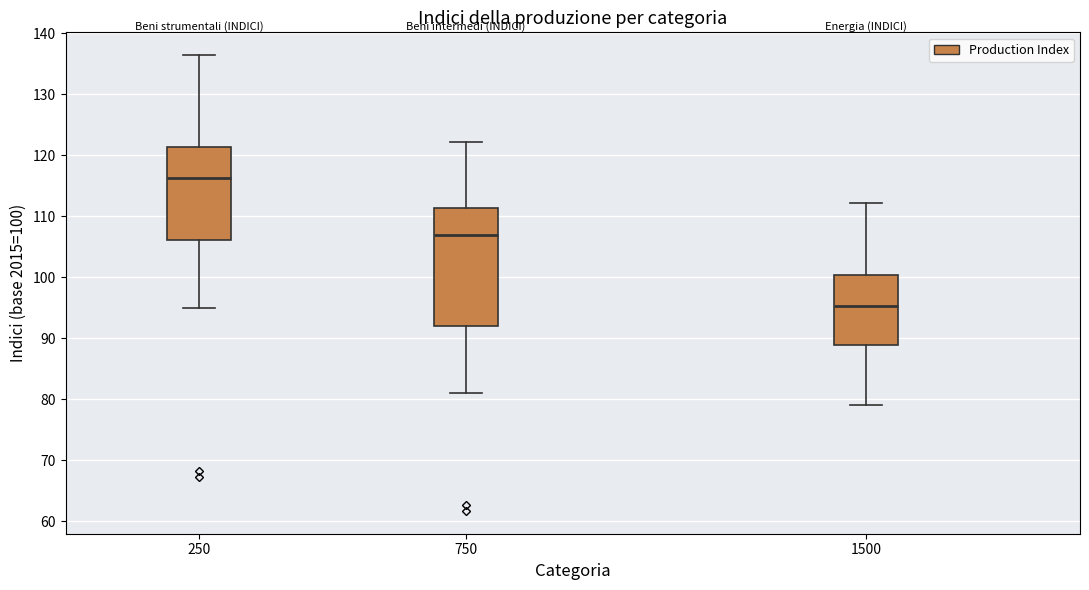

Which box has the highest median line?

250